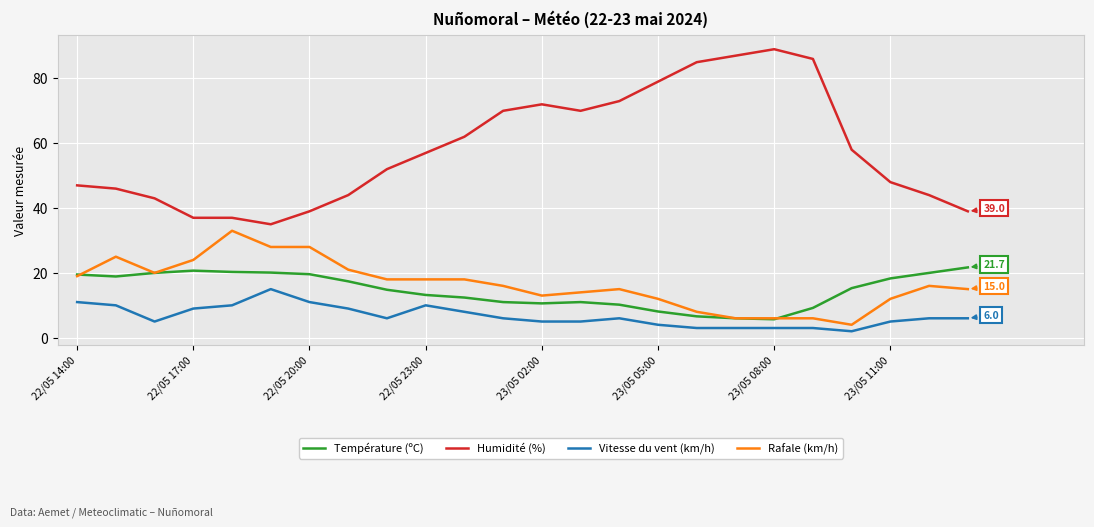

True or false: Humidité (%) and Vitesse du vent (km/h) cross at least once.

False